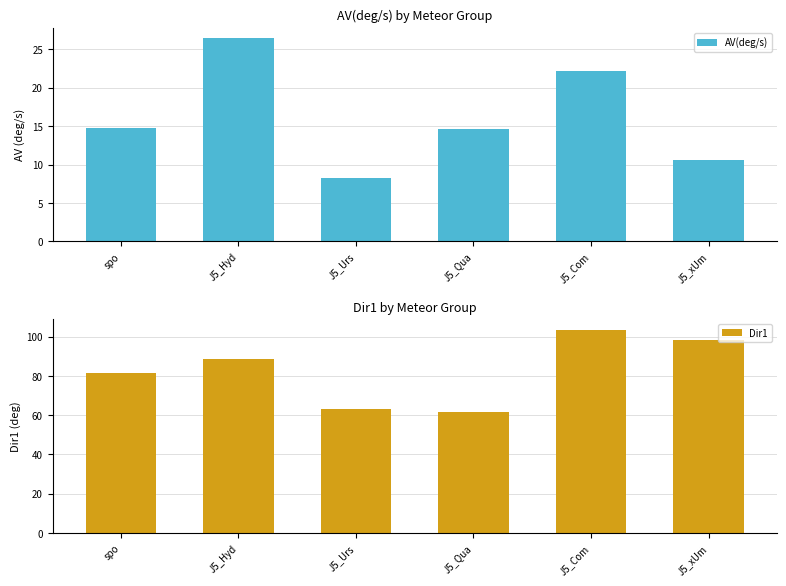

What is the difference between the second highest and minimum values in the Dir1 series?

36.4